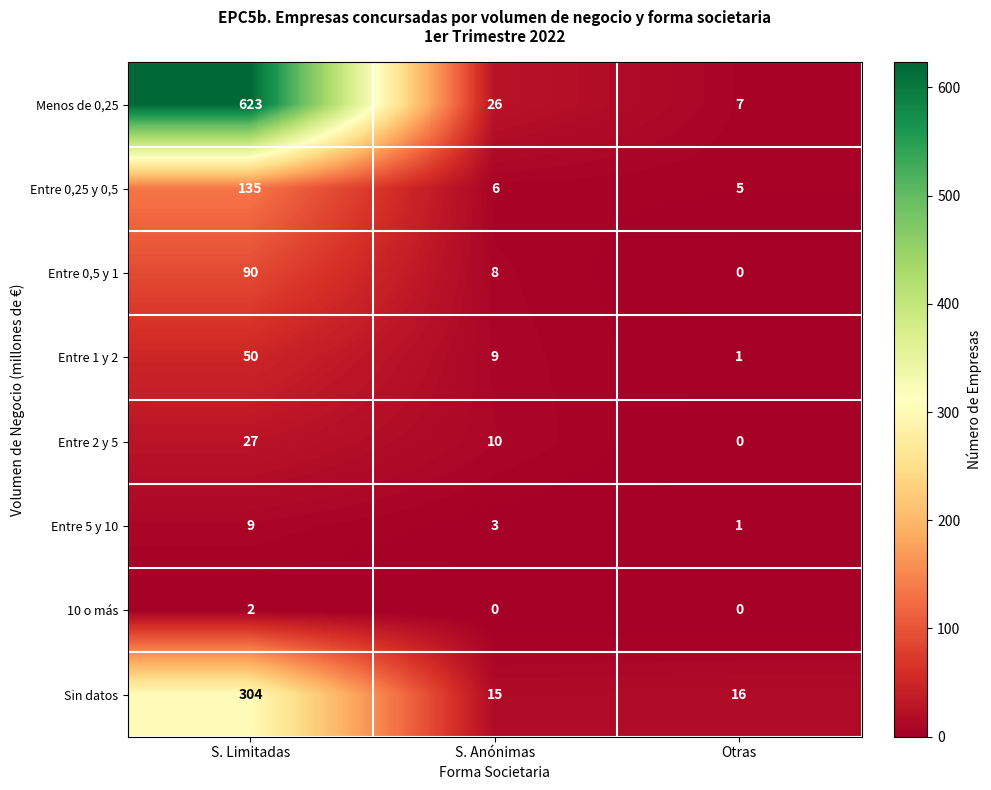

What is the total value across all series at S. Anónimas?

77